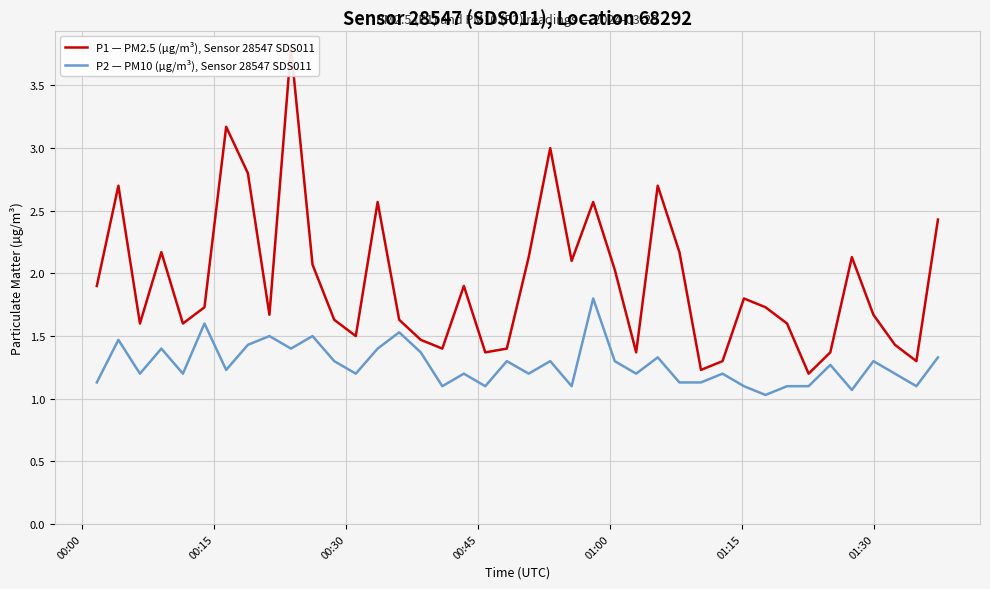

What is the maximum value for P2 — PM10 (µg/m³), Sensor 28547 SDS011?

1.8